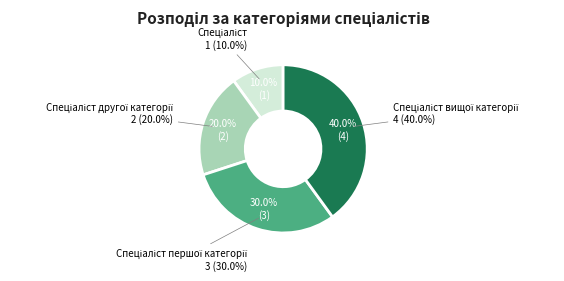

The Спеціаліст другої категорії slice represents 7% of the pie. True or false?

False